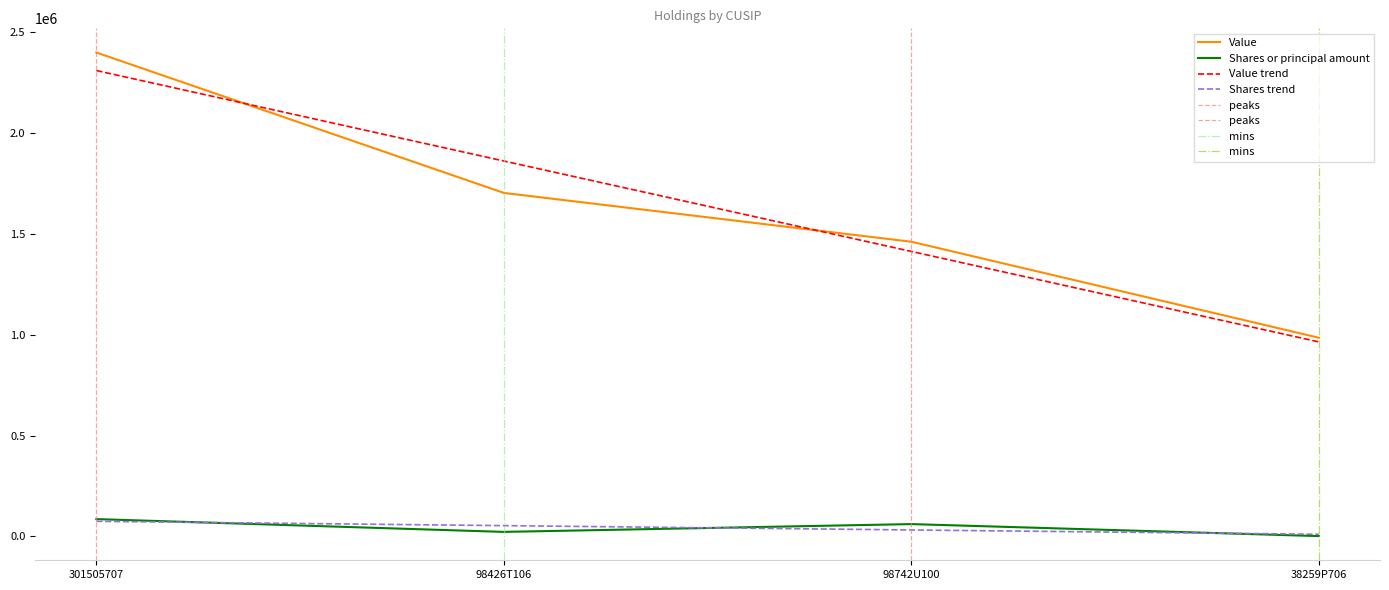

Which series has the largest range (max minus min)?

Value